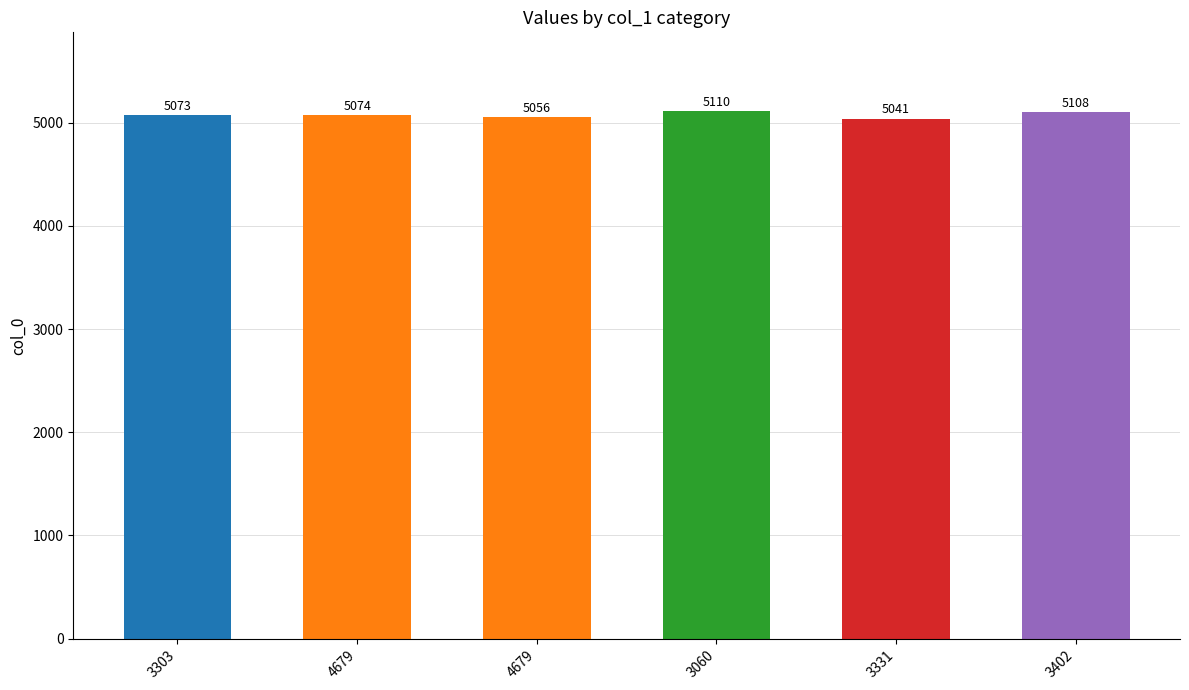

How many bars are there in total?

6